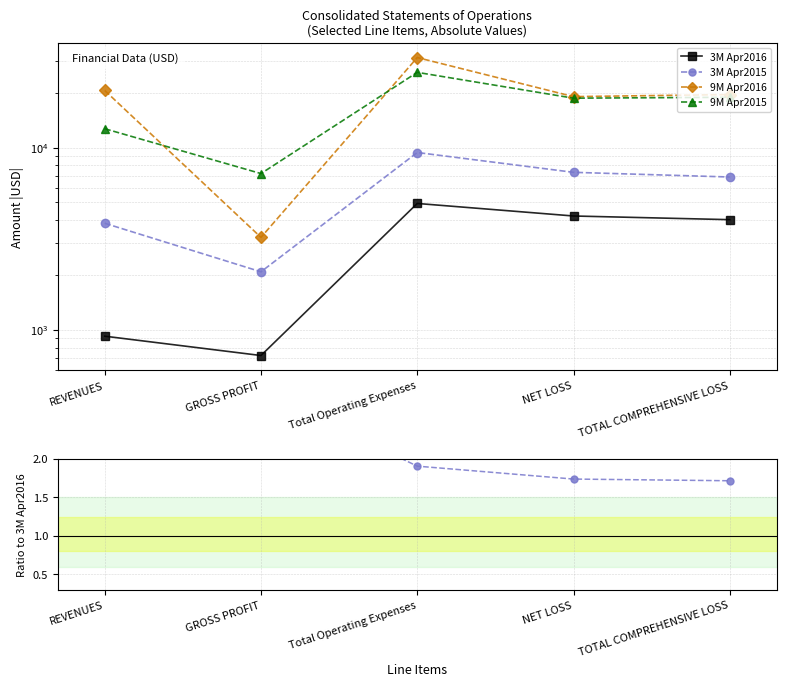

In 9M Apr2015, how many points are lower than both neighbors (excluding endpoints)?

1